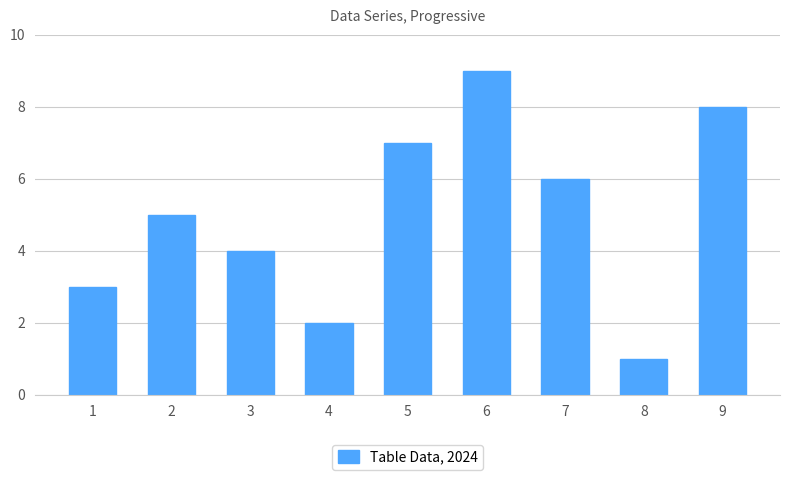

What is the value of the 6th bar from the left?

9